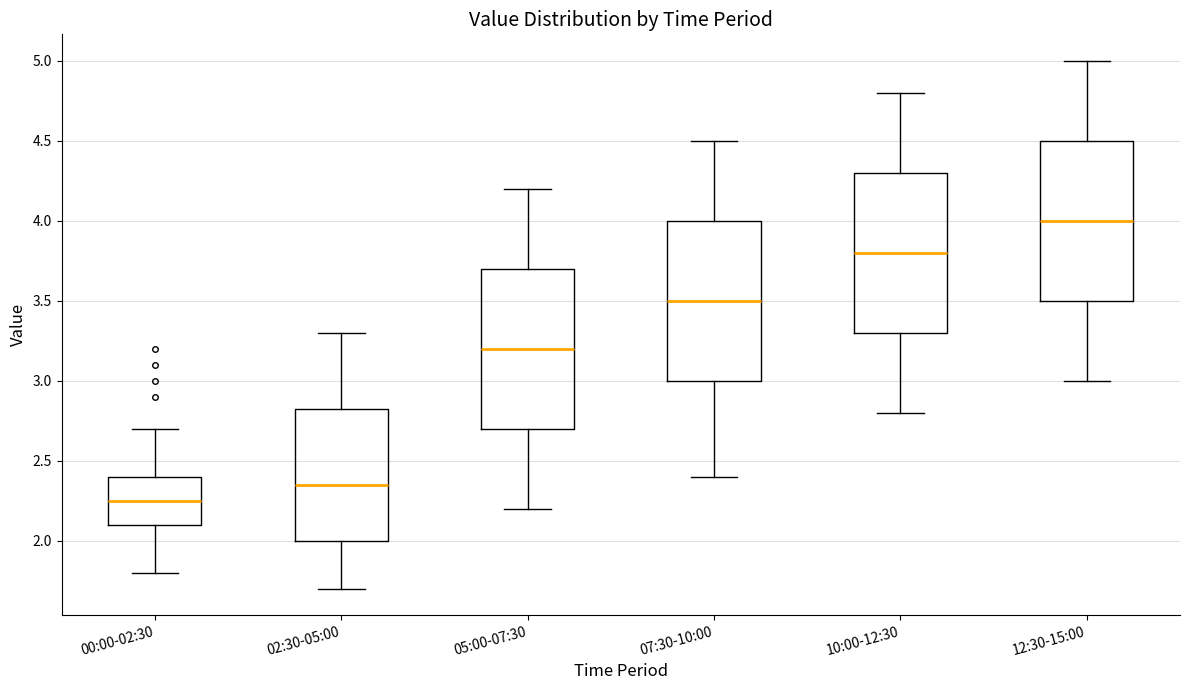

Where is the lower edge of the box for 00:00-02:30 on the y-axis? The values are not printed on the chart, so give them approximately, as read against the axis.

2.10